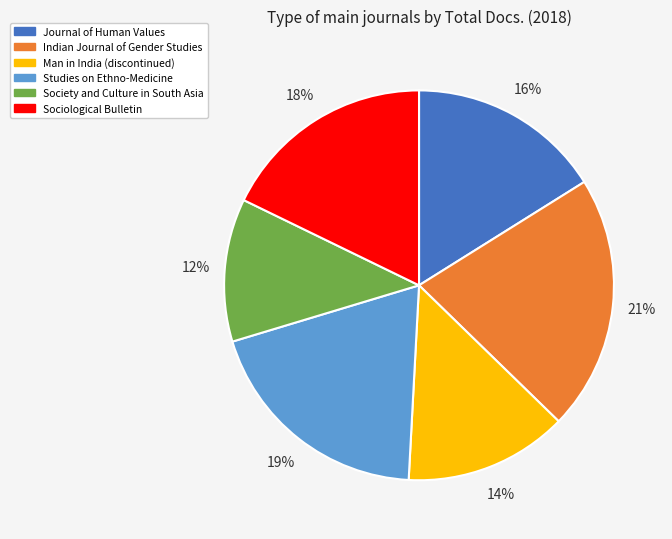

Is there any slice that represents more than half of the pie?

No